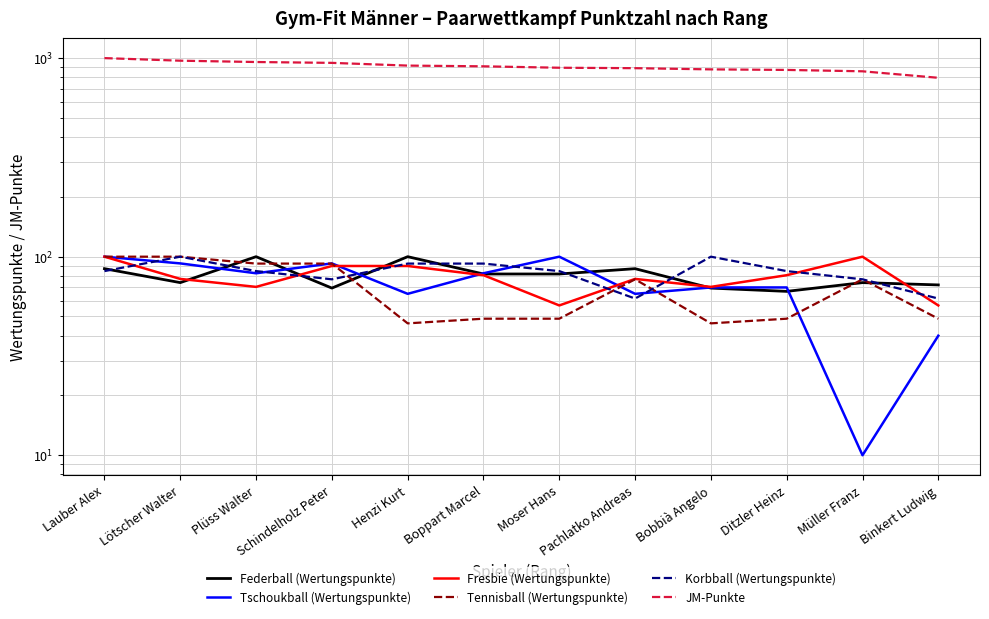

After their last crossing, which series has the higher values: Tennisball (Wertungspunkte) or Fresbie (Wertungspunkte)?

Fresbie (Wertungspunkte)